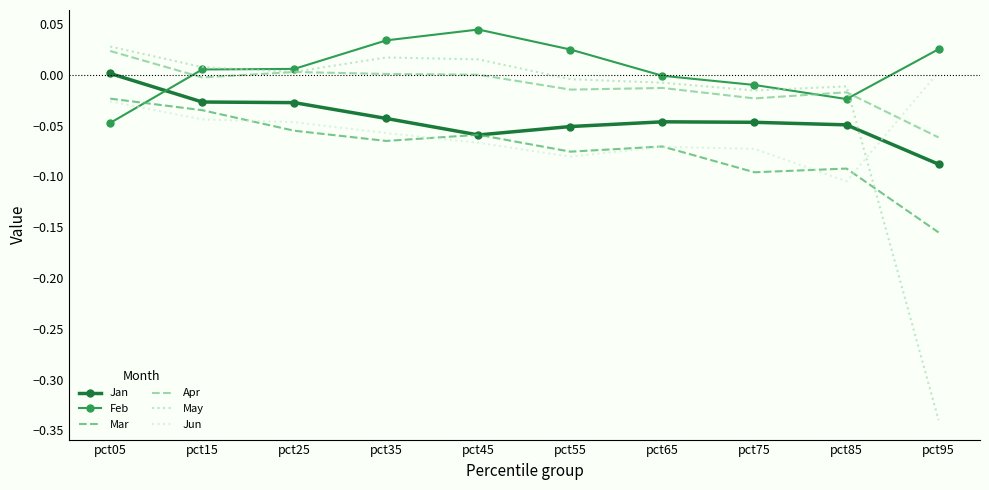

At which label does Mar reach its peak?

pct05